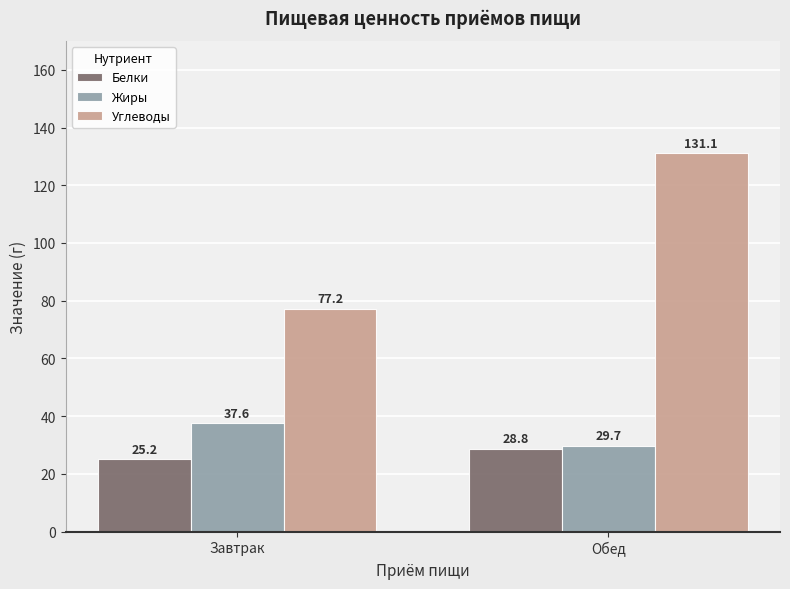

List the labels in order of Жиры value, smallest first.

Обед, Завтрак